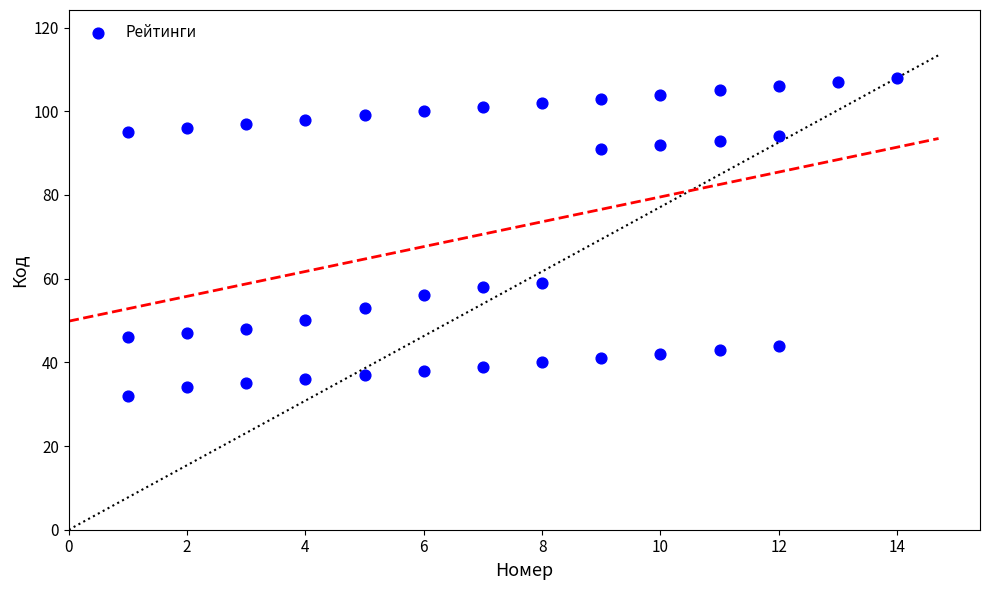

What is the range of X values (max minus min)?

13